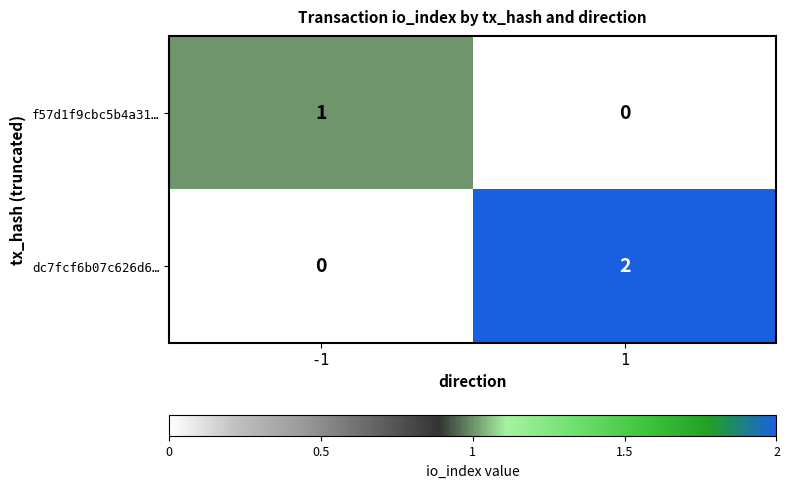

Which series has the largest range (max minus min)?

dc7fcf6b07c626d6…